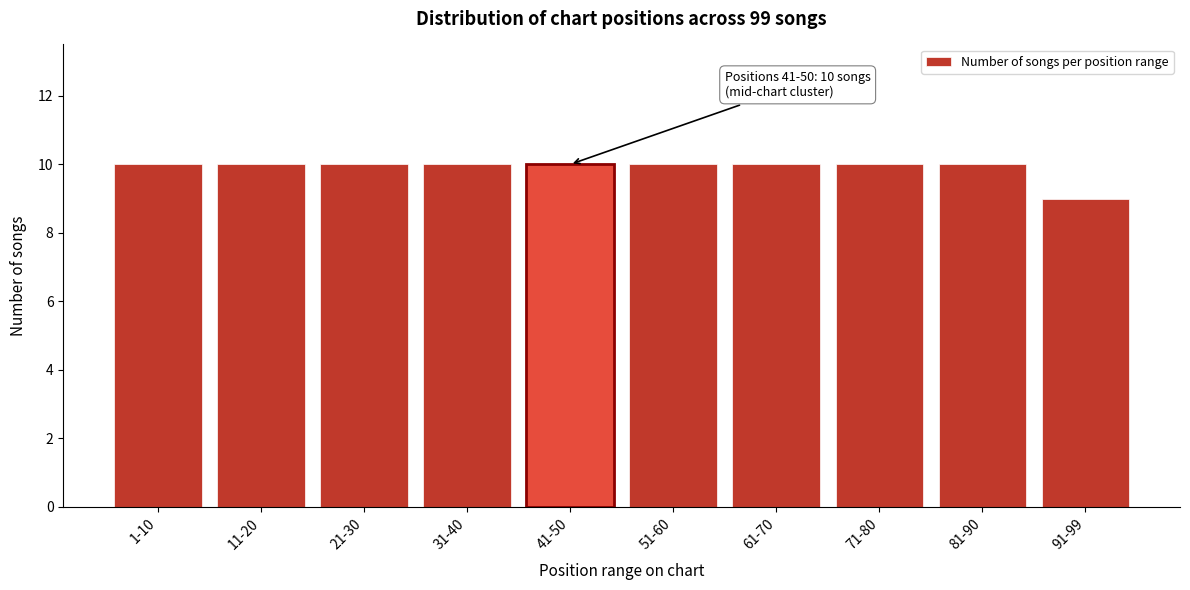

Reading left to right, what are all the values shown in this chart?

1-10=10	11-20=10	21-30=10	31-40=10	41-50=10	51-60=10	61-70=10	71-80=10	81-90=10	91-99=9